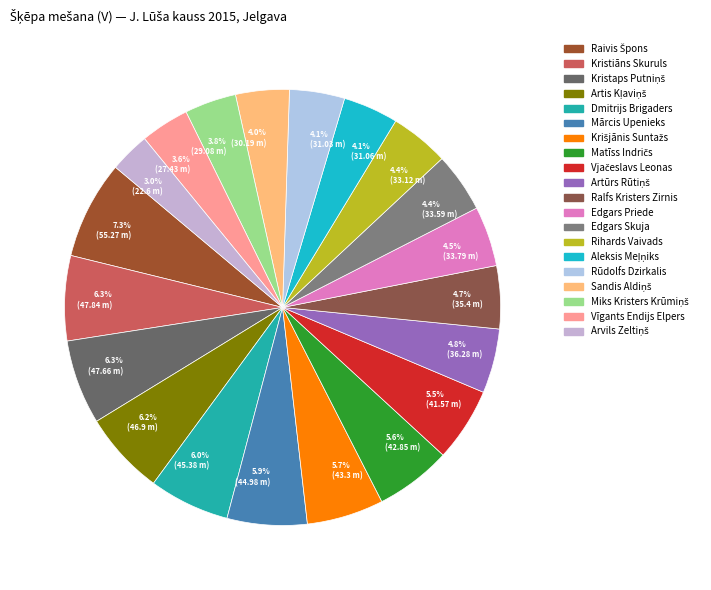

Does any single category account for the majority?

No